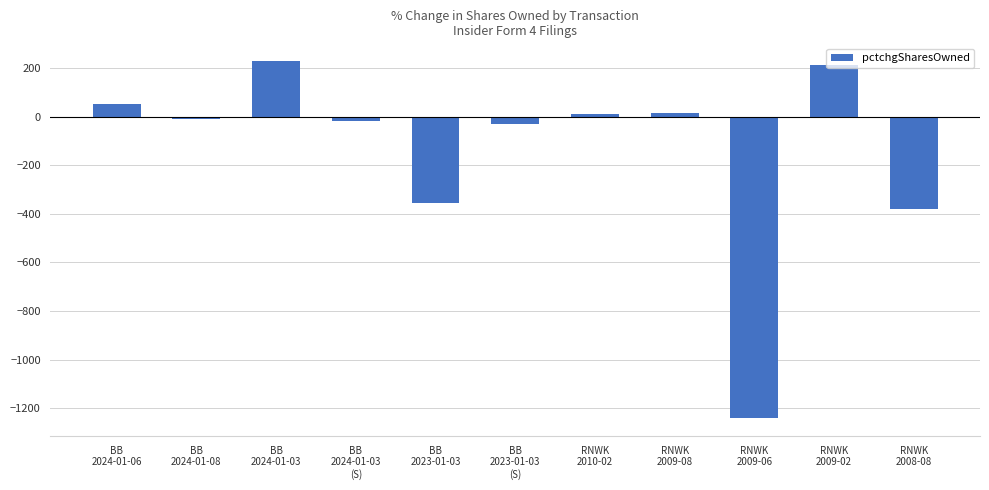

How many data points does each series have?

11